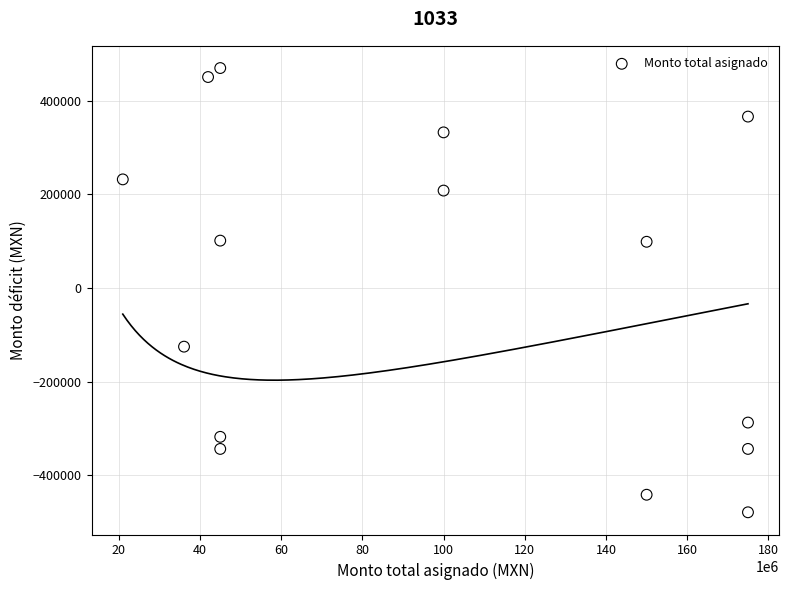

What is the range of X values (max minus min)?

153960000.0